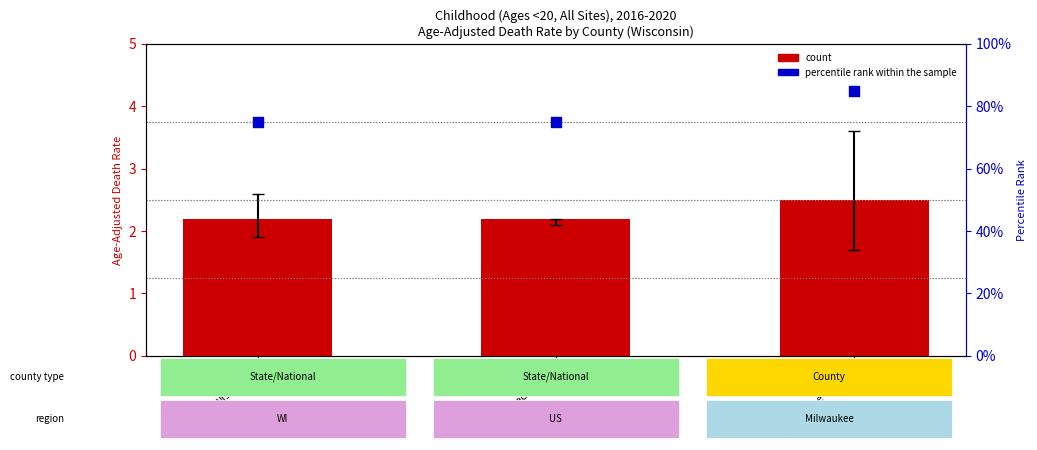

What is the total value across all series at Milwaukee County?

87.5